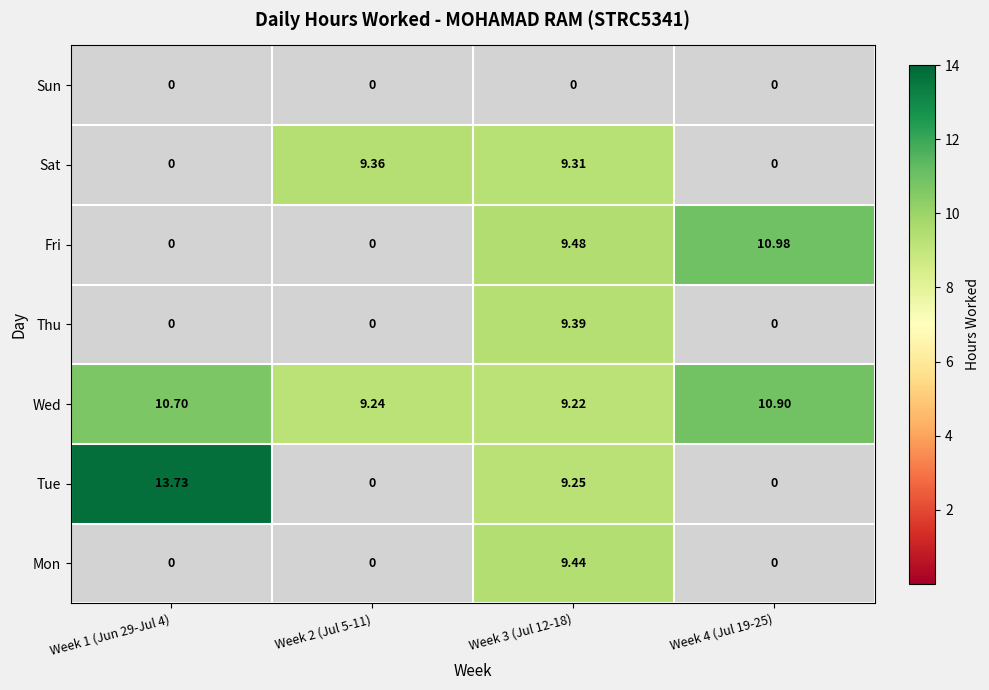

What is the greatest value displayed?

13.7